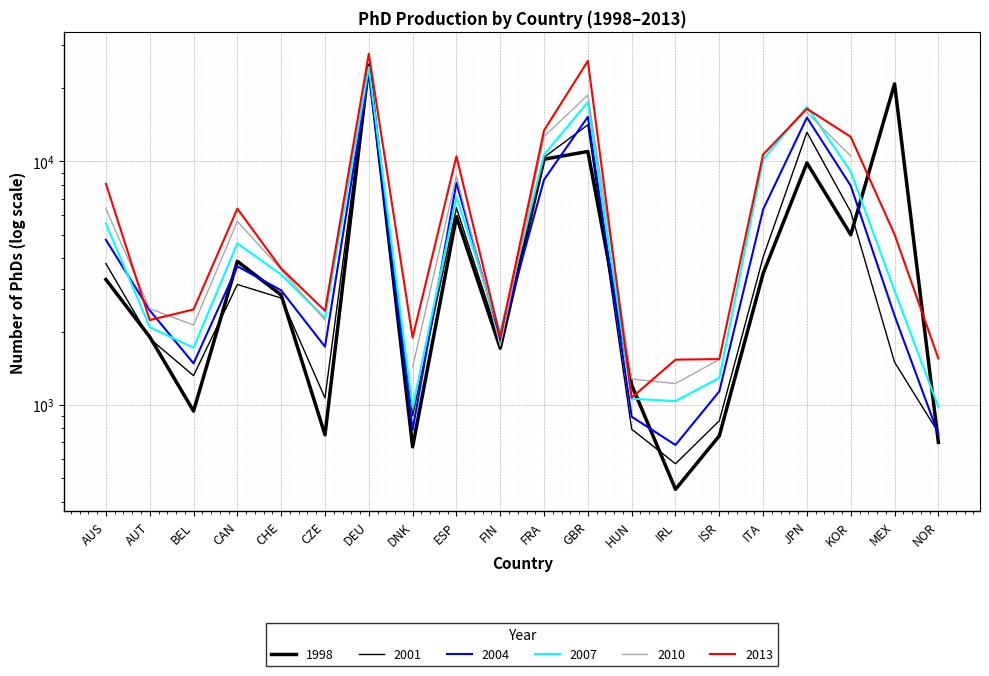

Reading left to right, transcribe all the data shown in this chart.

1998: AUS=3271.0	AUT=1901.0	BEL=941.7	CAN=3887.0	CHE=2826.0	CZE=752.0	DEU=24890.0	DNK=671.2	ESP=5931.0	FIN=1708.0	FRA=10218.0	GBR=10993.0	HUN=1205.0	IRL=449.0	ISR=745.0	ITA=3463.0	JPN=9860.0	KOR=4999.0	MEX=20847.0	NOR=700.0
2001: AUS=3802.0	AUT=1871.0	BEL=1317.0	CAN=3121.3	CHE=2745.0	CZE=1066.0	DEU=24796.0	DNK=900.0	ESP=6453.0	FIN=1797.0	FRA=10404.0	GBR=14146.9	HUN=793.0	IRL=572.0	ISR=859.0	ITA=4044.0	JPN=13179.0	KOR=6208.0	MEX=1496.0	NOR=768.0
2004: AUS=4763.0	AUT=2443.0	BEL=1479.0	CAN=3709.0	CHE=2952.0	CZE=1732.0	DEU=23138.0	DNK=788.0	ESP=8168.0	FIN=1863.0	FRA=8420.0	GBR=15257.0	HUN=893.0	IRL=683.0	ISR=1135.0	ITA=6351.0	JPN=15160.0	KOR=7946.0	MEX=2325.0	NOR=756.0
2007: AUS=5559.0	AUT=2085.0	BEL=1716.0	CAN=4608.0	CHE=3428.0	CZE=2272.0	DEU=24439.0	DNK=973.0	ESP=7150.0	FIN=1986.0	FRA=10650.0	GBR=17545.0	HUN=1059.0	IRL=1035.0	ISR=1288.0	ITA=10188.0	JPN=16810.0	KOR=9082.0	MEX=2950.0	NOR=980.0
2013: AUS=8101.0	AUT=2228.0	BEL=2464.0	CAN=6396.0	CHE=3631.0	CZE=2433.0	DEU=27707.0	DNK=1888.0	ESP=10504.0	FIN=1899.0	FRA=13419.0	GBR=25896.0	HUN=1069.0	IRL=1532.0	ISR=1541.0	ITA=10687.0	JPN=16471.0	KOR=12625.0	MEX=5013.0	NOR=1549.0